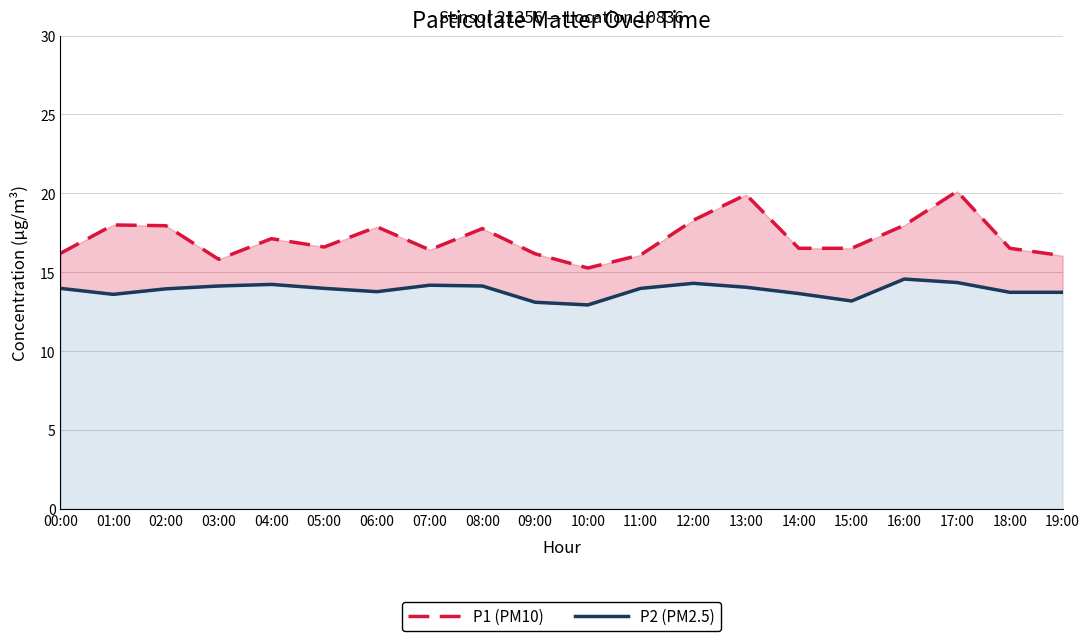

What is the label of the 12th point from the left?

11:00